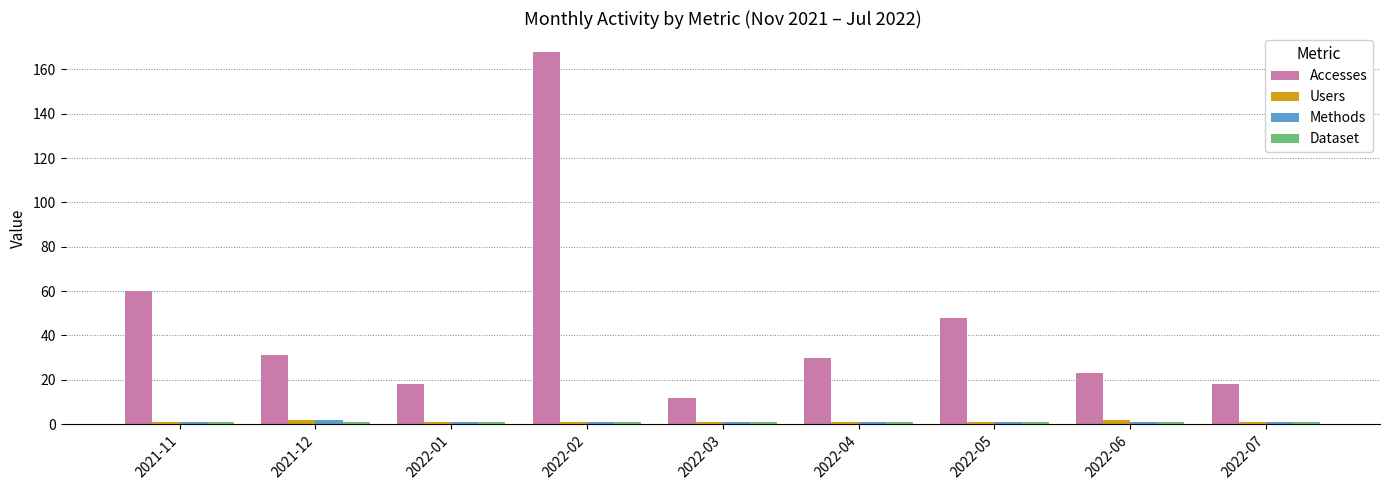

True or false: Users has a value of 1 at 2022-02.

True